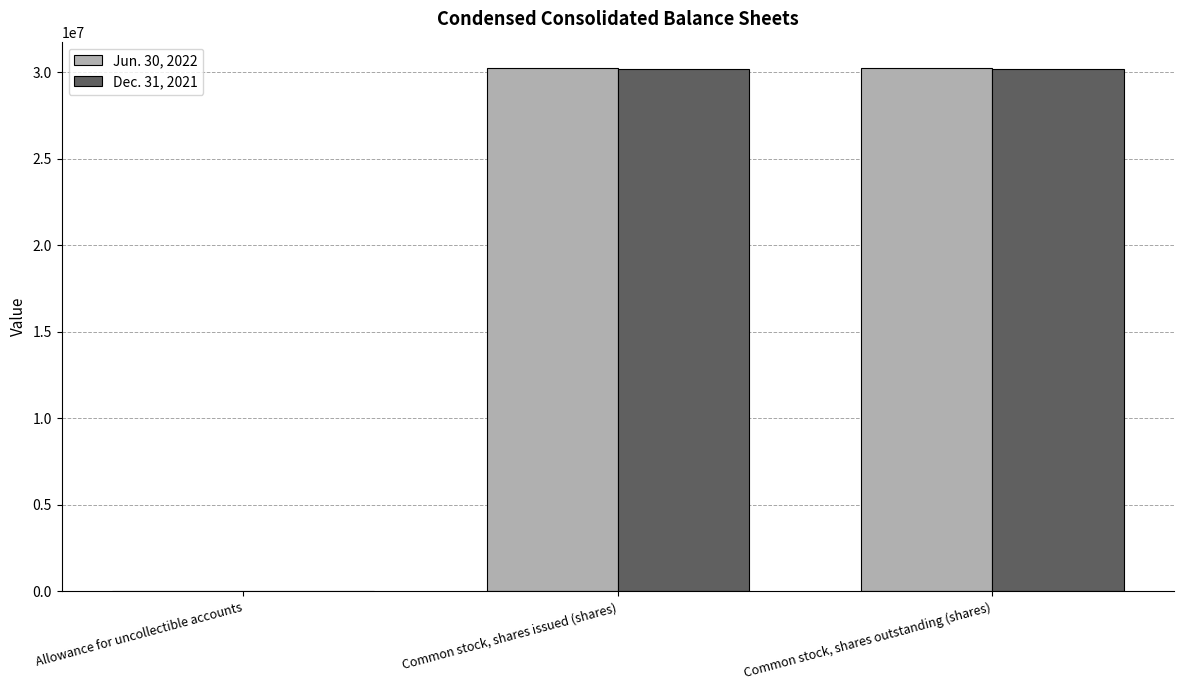

The Jun. 30, 2022 series shows 7205244 at Common stock, shares outstanding (shares). True or false?

False